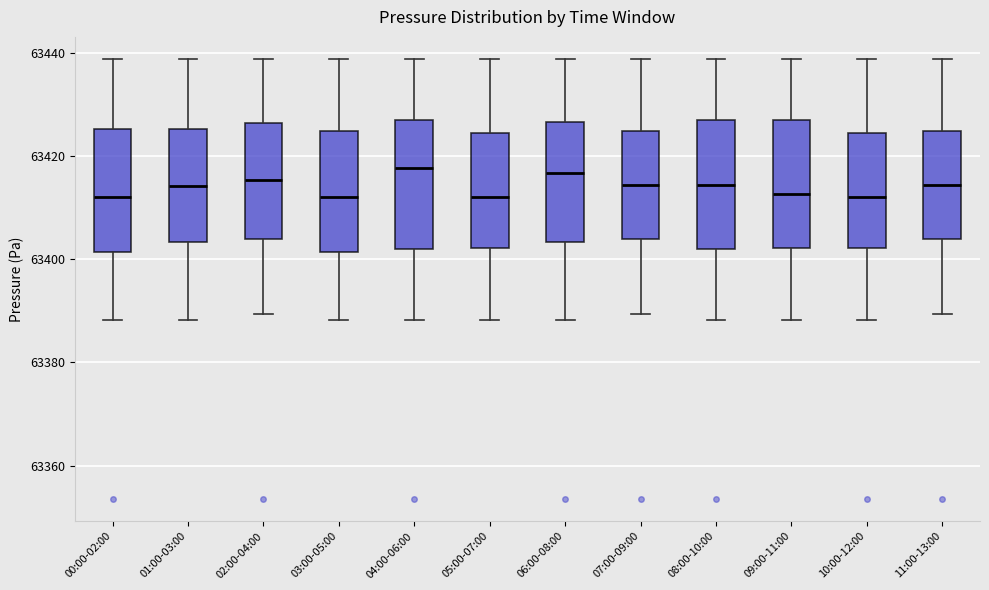

Reading left to right, read every box against the y-axis: the position of its median line, the range the box covers, and the ends of its whiskers. The values are not printed on the chart, so give them approximately, as read against the axis.

00:00-02:00: median 63412, box 63402 to 63426, whiskers 63388 to 63438
01:00-03:00: median 63414, box 63404 to 63426, whiskers 63388 to 63438
02:00-04:00: median 63416, box 63404 to 63426, whiskers 63390 to 63438
03:00-05:00: median 63412, box 63402 to 63424, whiskers 63388 to 63438
04:00-06:00: median 63418, box 63402 to 63426, whiskers 63388 to 63438
05:00-07:00: median 63412, box 63402 to 63424, whiskers 63388 to 63438
06:00-08:00: median 63416, box 63404 to 63426, whiskers 63388 to 63438
07:00-09:00: median 63414, box 63404 to 63424, whiskers 63390 to 63438
08:00-10:00: median 63414, box 63402 to 63426, whiskers 63388 to 63438
09:00-11:00: median 63412, box 63402 to 63426, whiskers 63388 to 63438
10:00-12:00: median 63412, box 63402 to 63424, whiskers 63388 to 63438
11:00-13:00: median 63414, box 63404 to 63424, whiskers 63390 to 63438